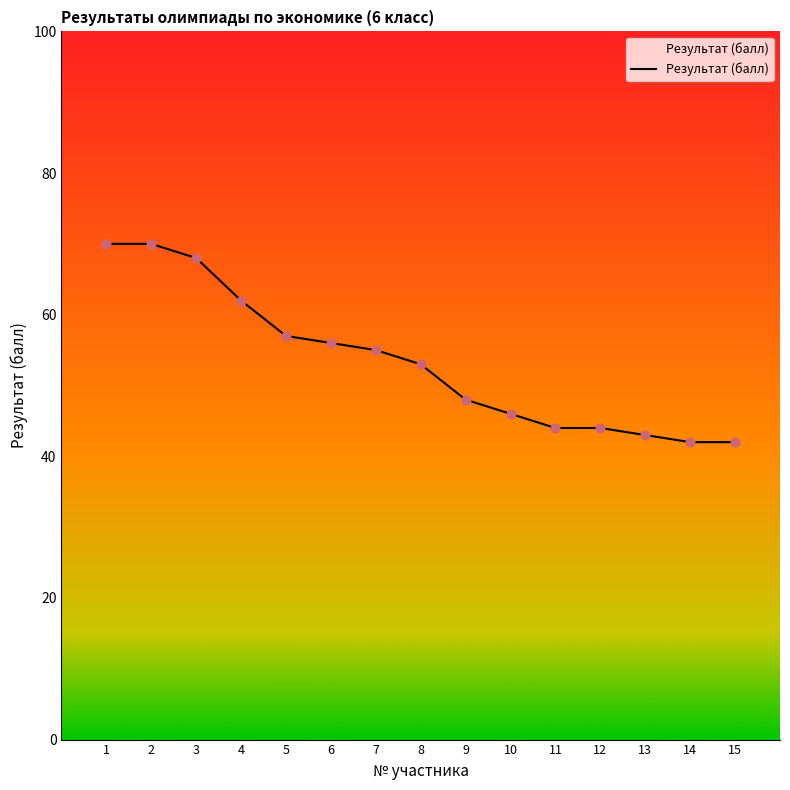

What is the ratio of the value at 14 to the value at 9?

0.9